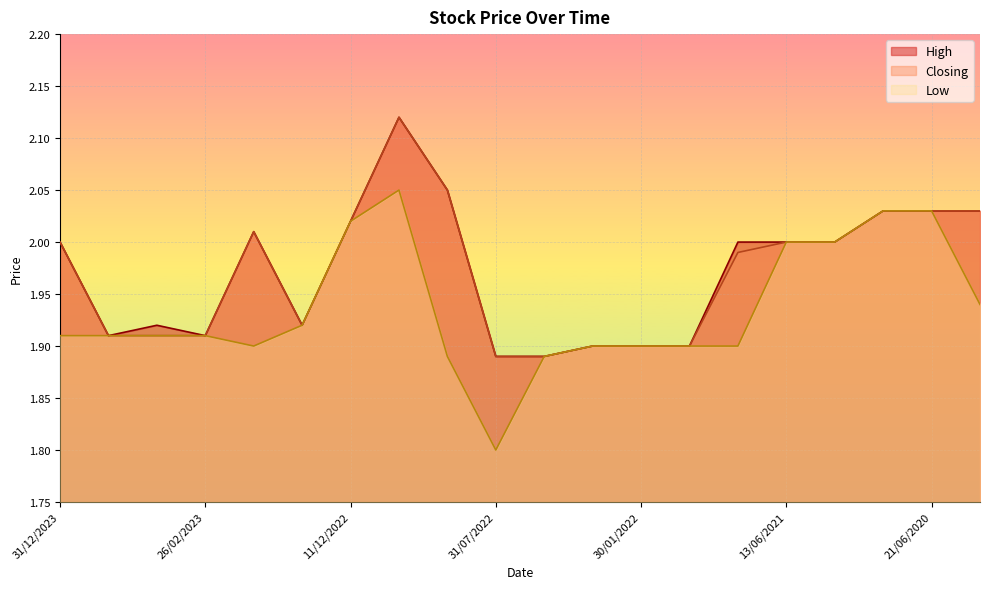

What is the difference between the second highest and second lowest values in the Low series?

0.1